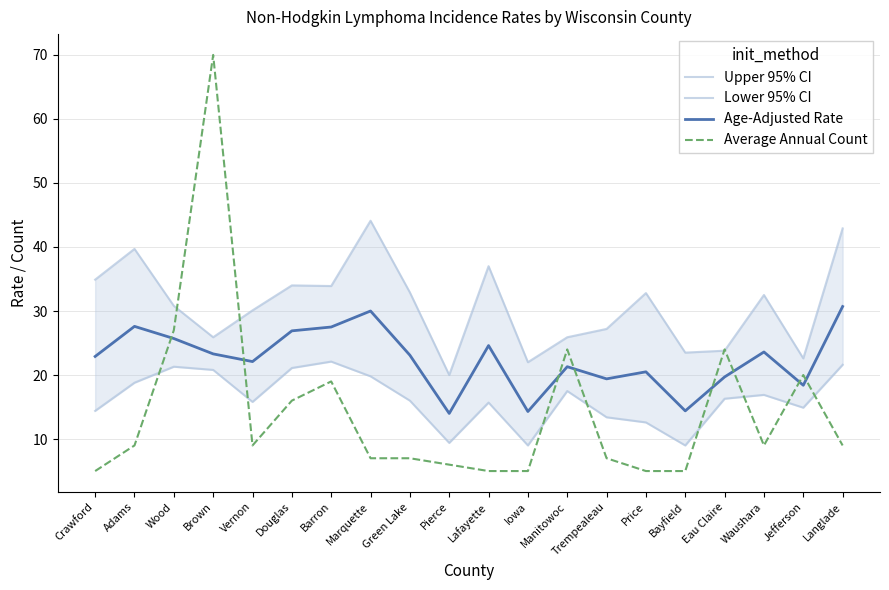

In Lower 95% CI, how many points are lower than both neighbors (excluding endpoints)?

5